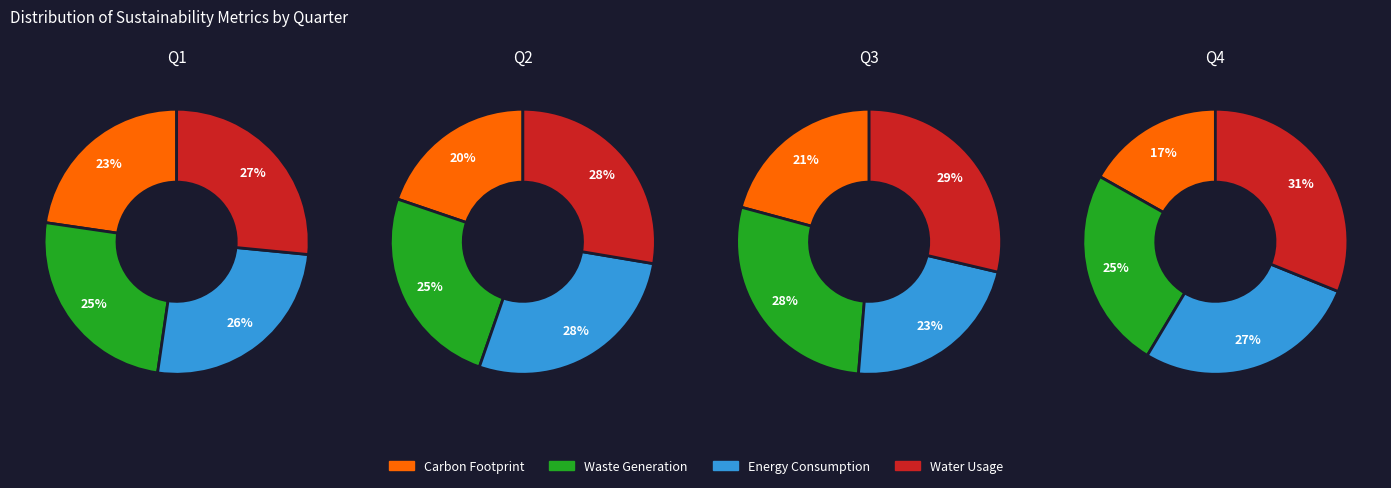

Is it true that 0 is 37% of the pie?

False